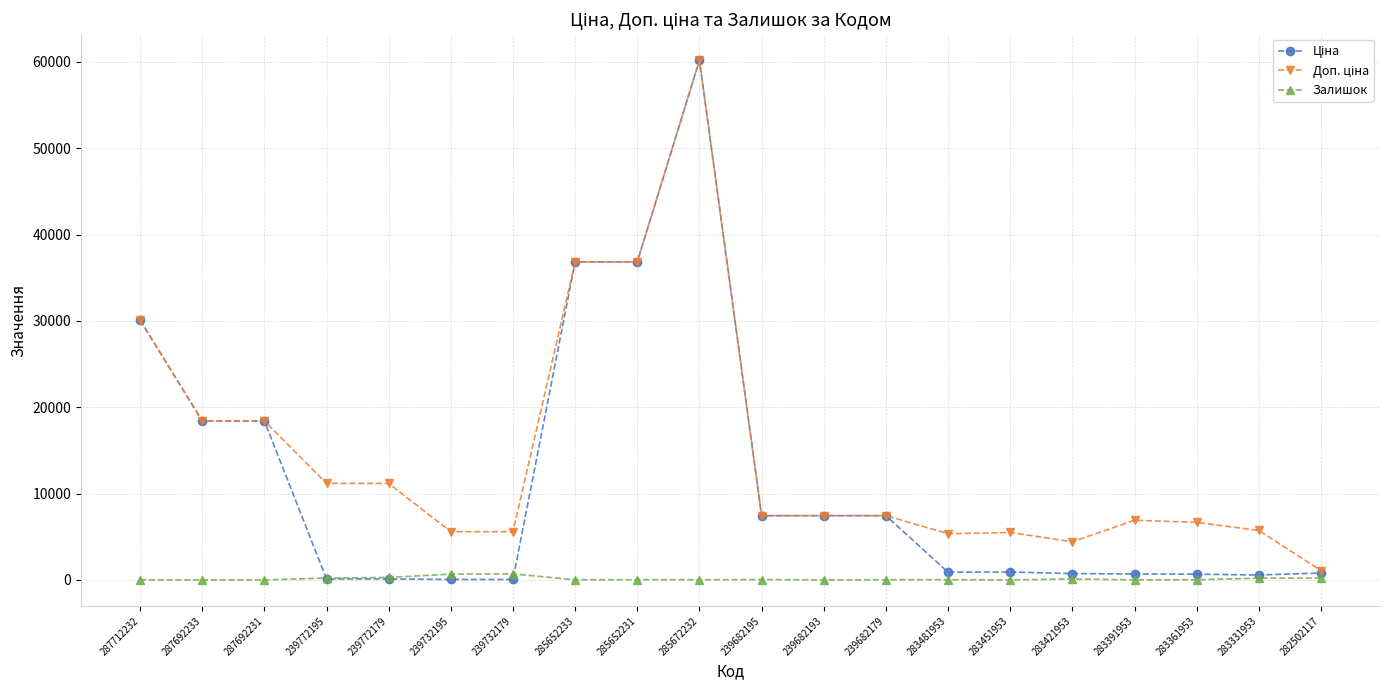

At which category is the sum across all series the highest?

285672232